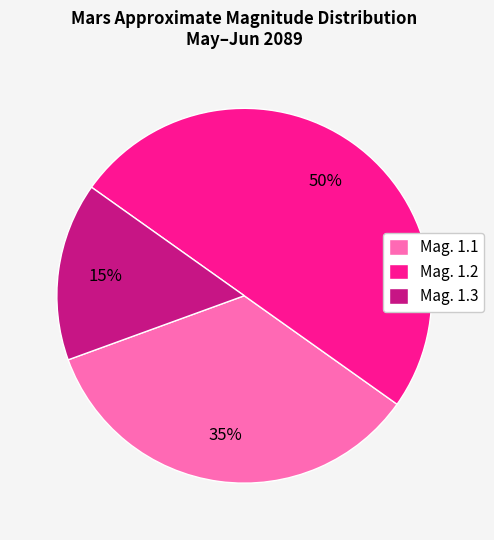

Which slice is the smallest?

Mag. 1.3